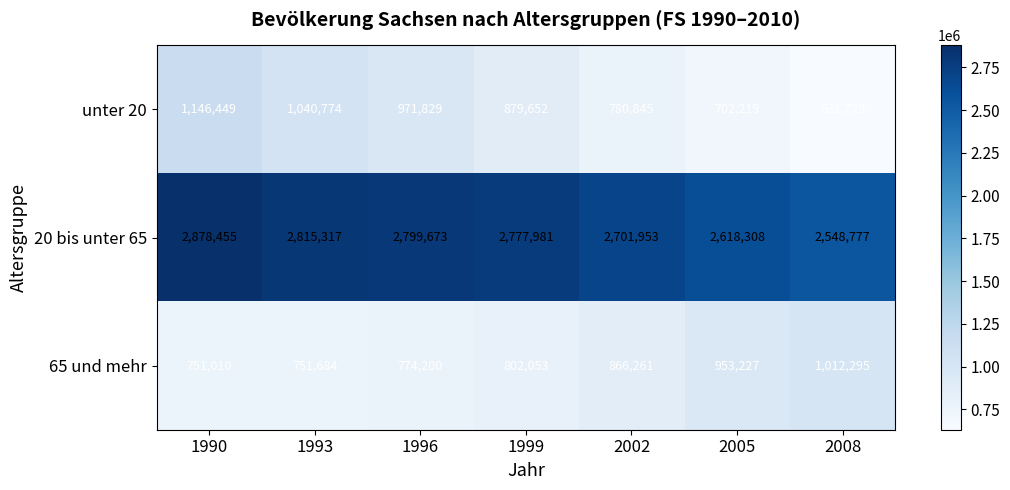

Is it true that unter 20 equals 1141334 at 2005?

False